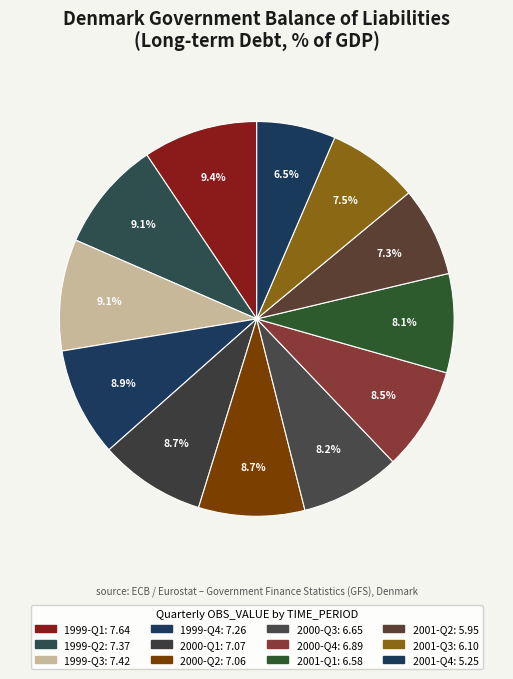

Count the number of slices in the pie.

12